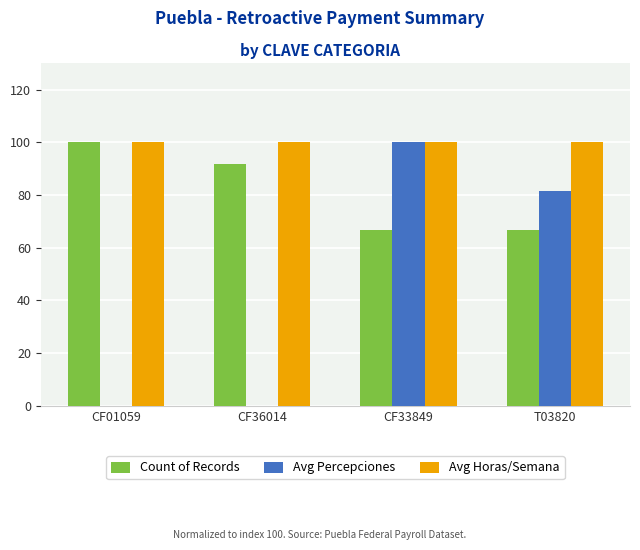

Which series changed the most between CF36014 and CF33849?

Avg Percepciones